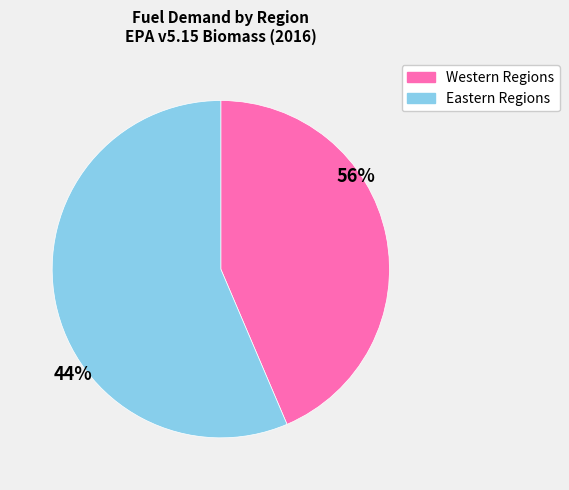

Is there a majority slice in this chart?

Yes